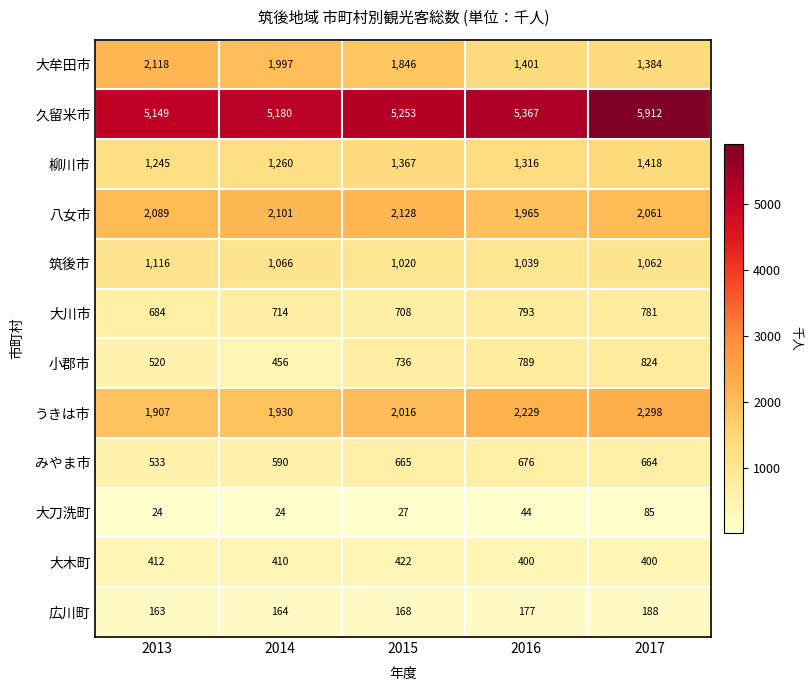

At which label is 久留米市 closest to 5530?

2016